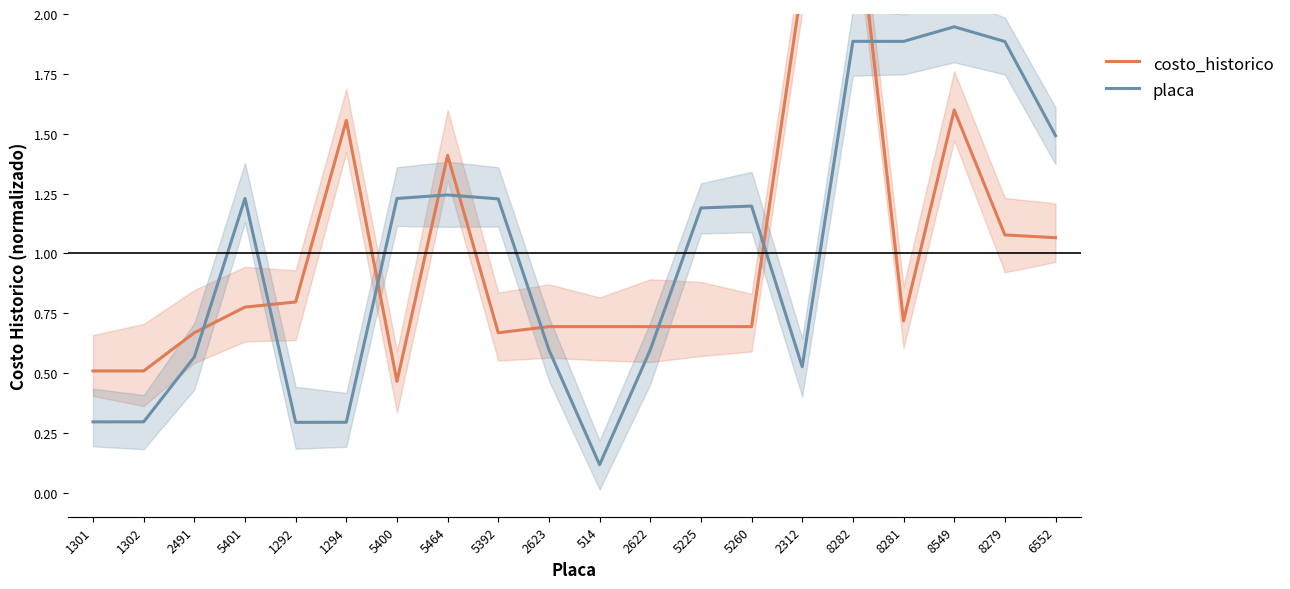

What is the maximum value for placa?

1.9